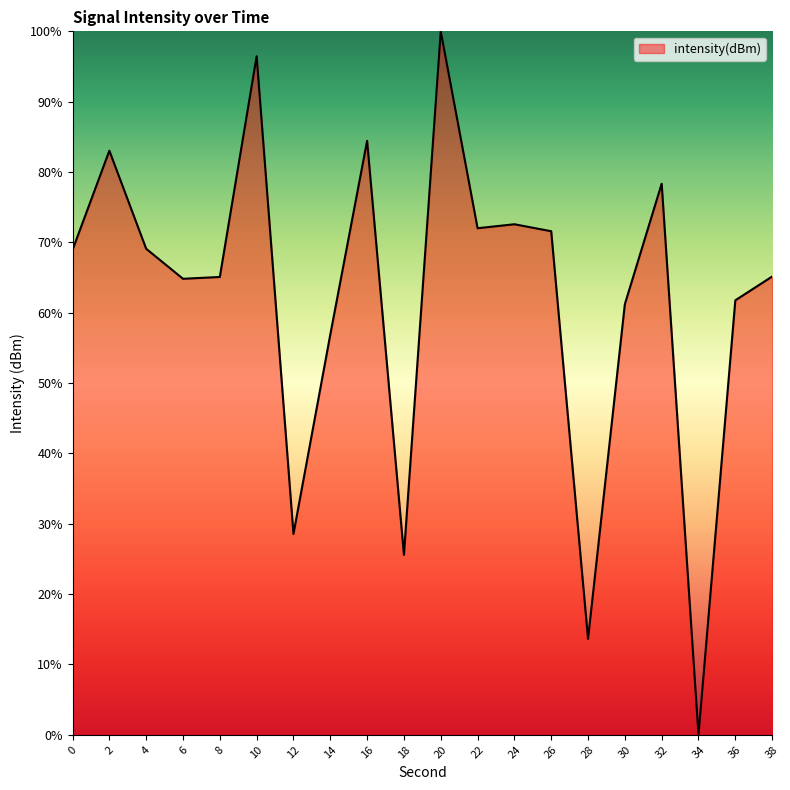

The value at 30 is 61.2. True or false?

True